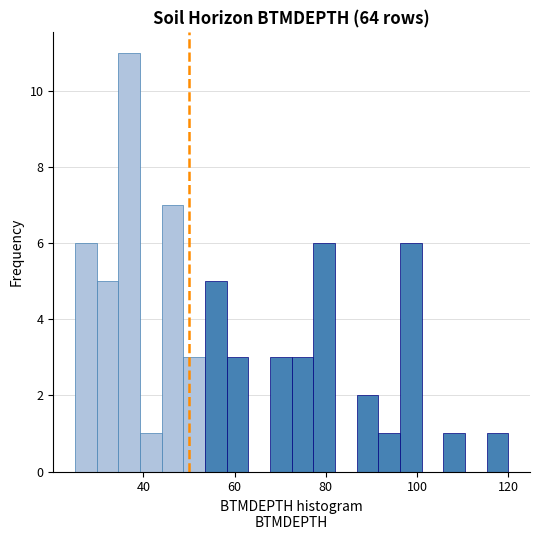

Read against the x-axis, roughly where is the centre of the tallest bar?

36